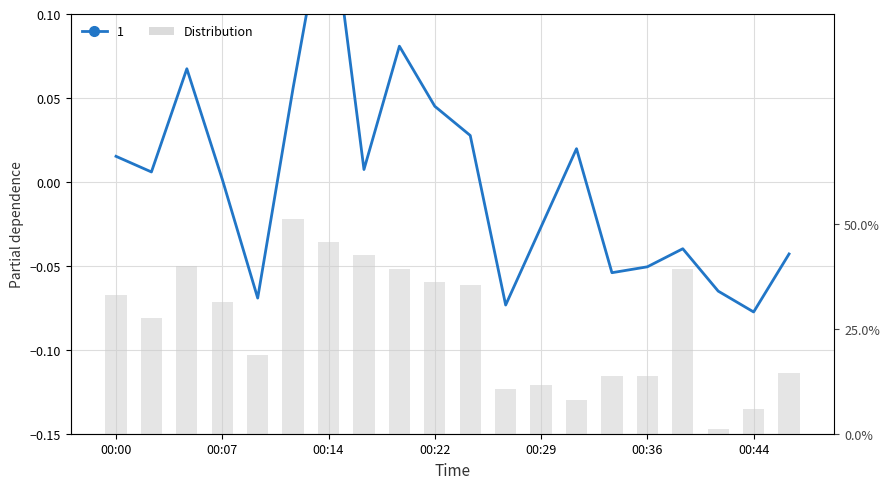

What position from the left is 10?

11